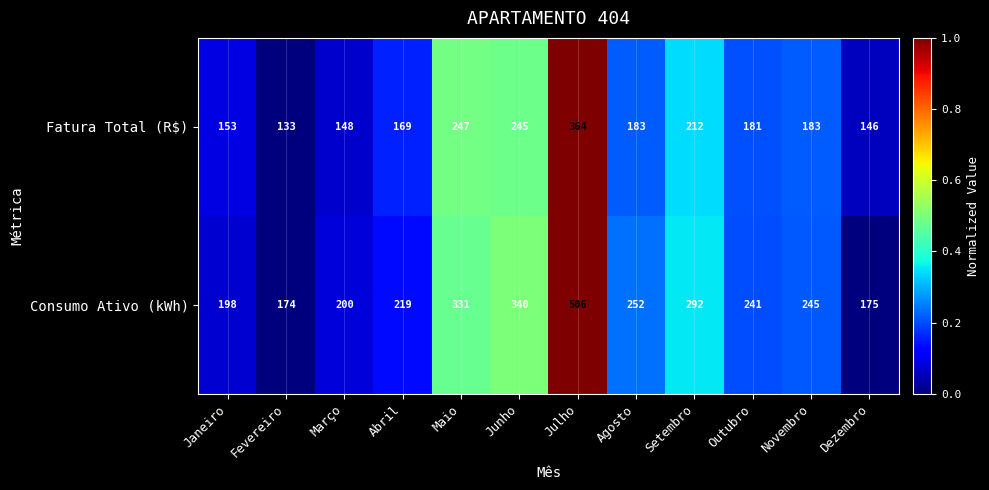

List the series in order of their overall mean, highest first.

Consumo Ativo (kWh), Fatura Total (R$)